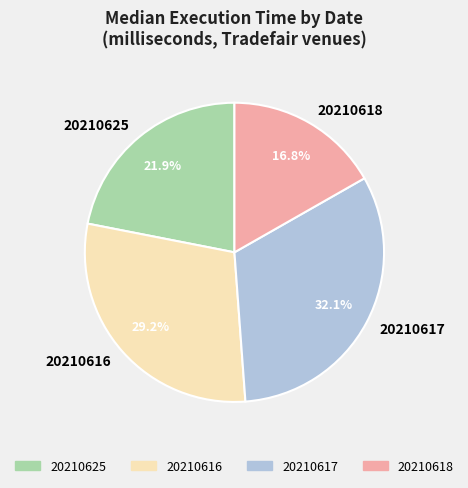

To the nearest percent, what is the average slice percentage?

25%